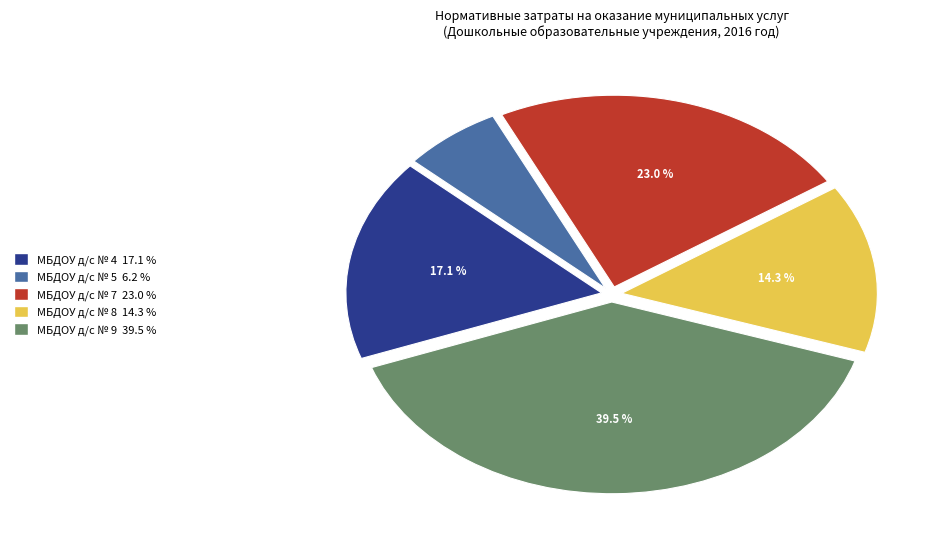

What percentage is NOT represented by МБДОУ д/с № 8?

85.7%